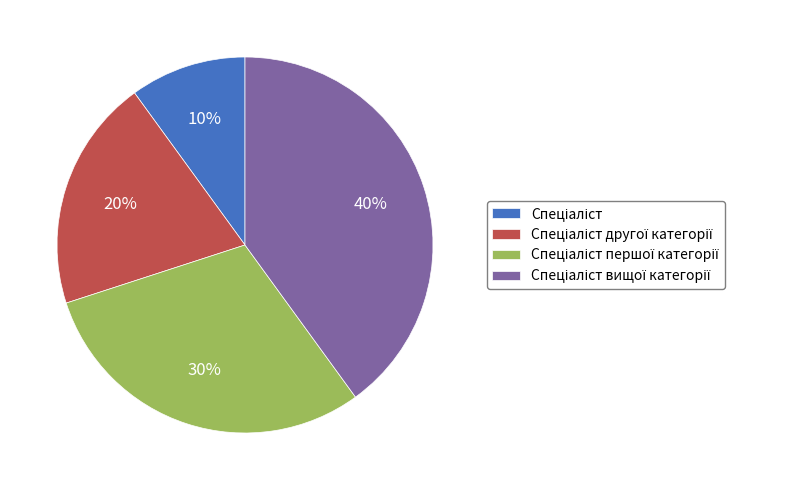

To the nearest percent, what is the average slice percentage?

25%